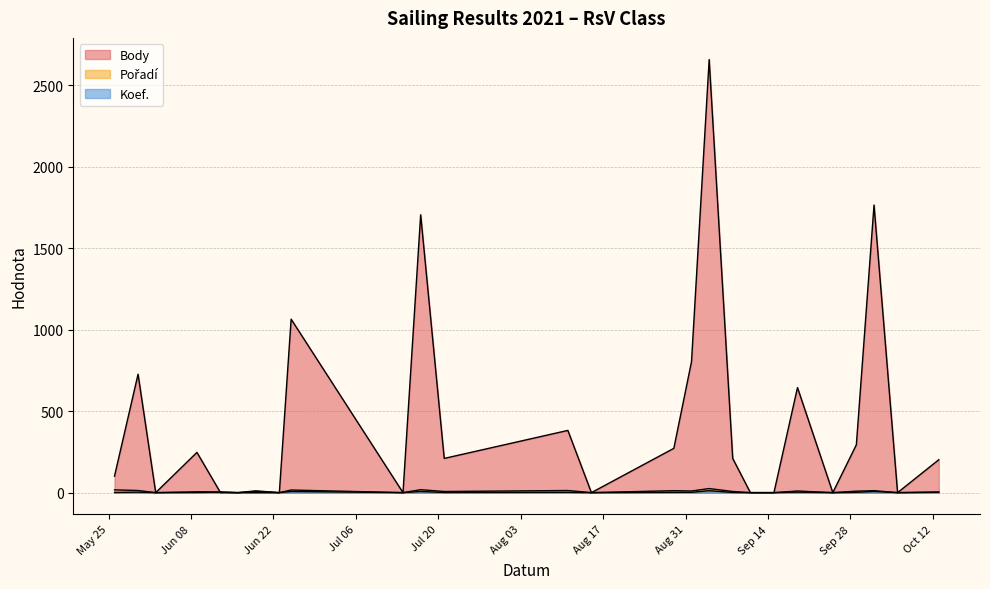

At which category does Pořadí reach its first local peak?

2021-10-02